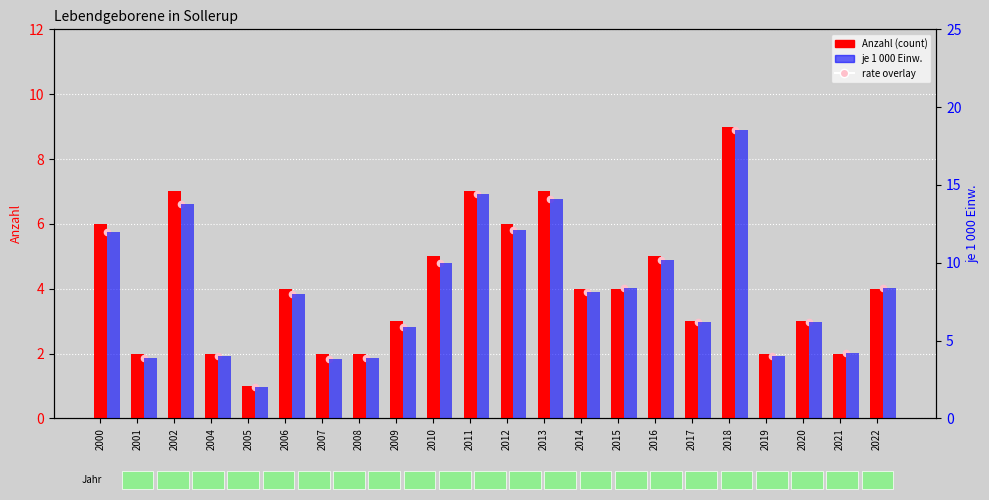

Which series contains the lowest Y value?

rate (scaled, ABSENT style)